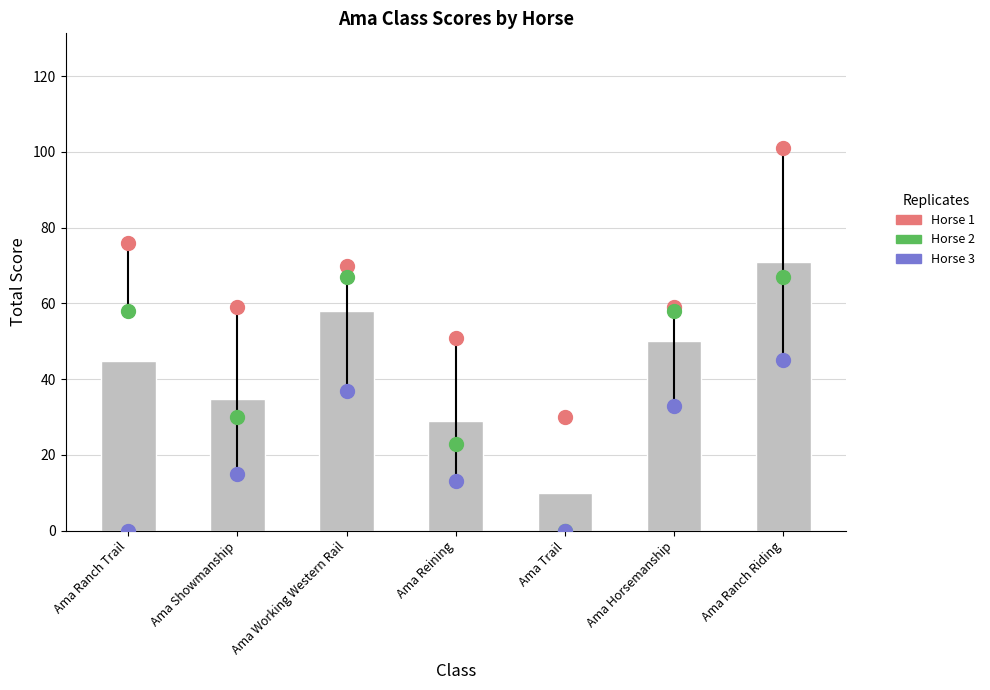

Which series reaches the minimum Y coordinate?

Horse 2